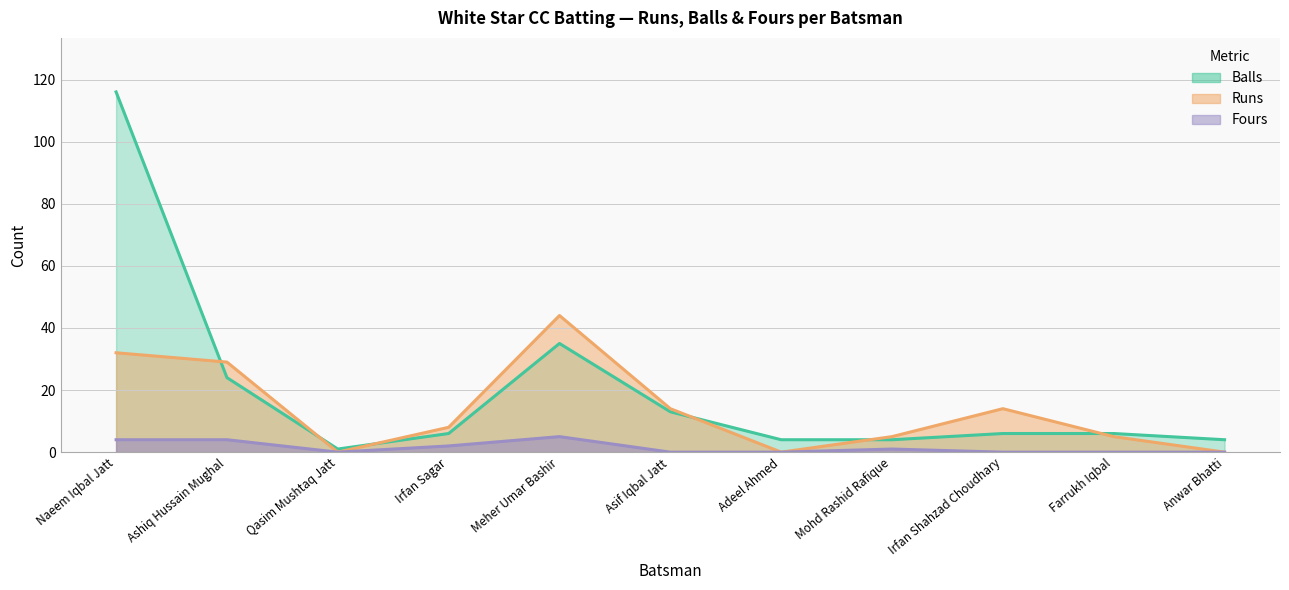

Where is the first local minimum for Balls?

Qasim Mushtaq Jatt